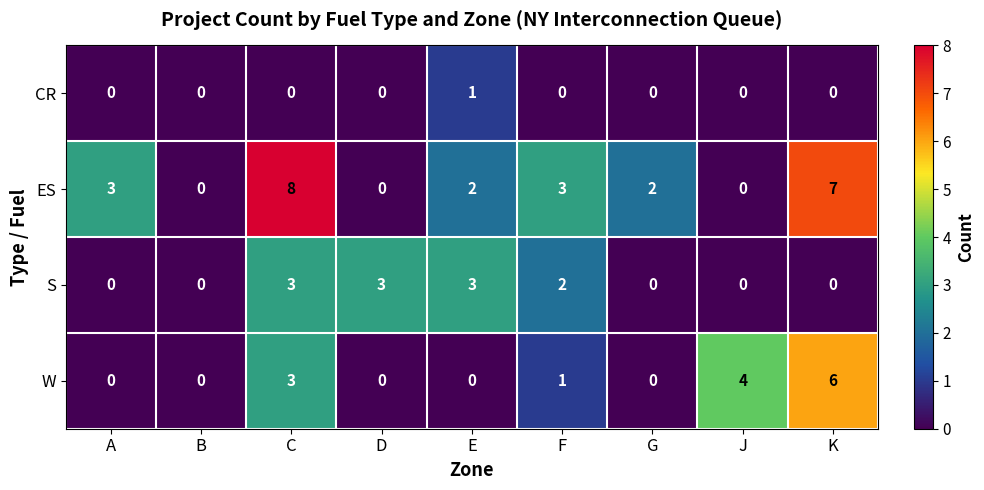

What is the difference between the maximum and minimum values in the S series?

3